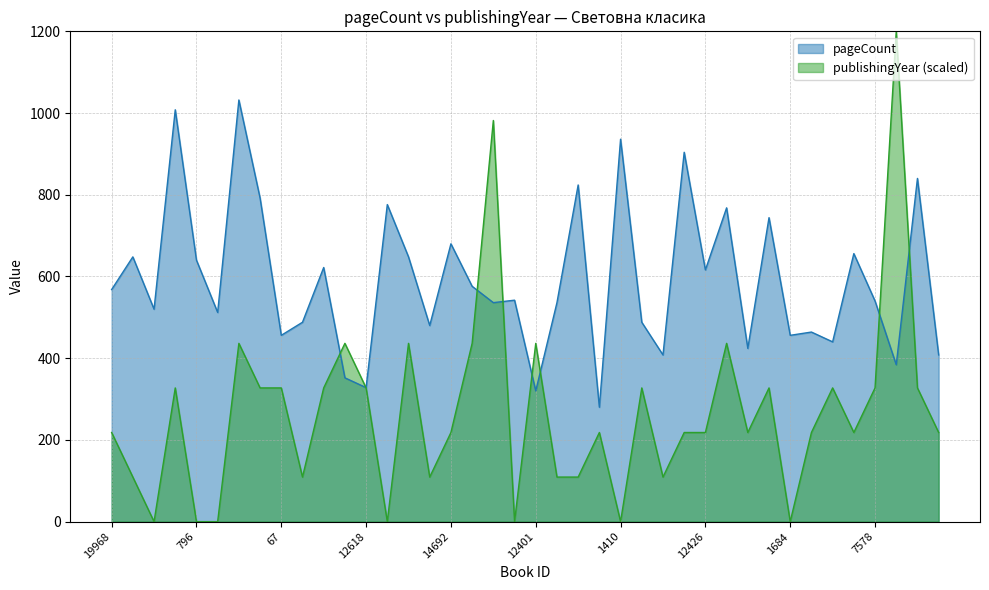

What position from the right is 20108?

11